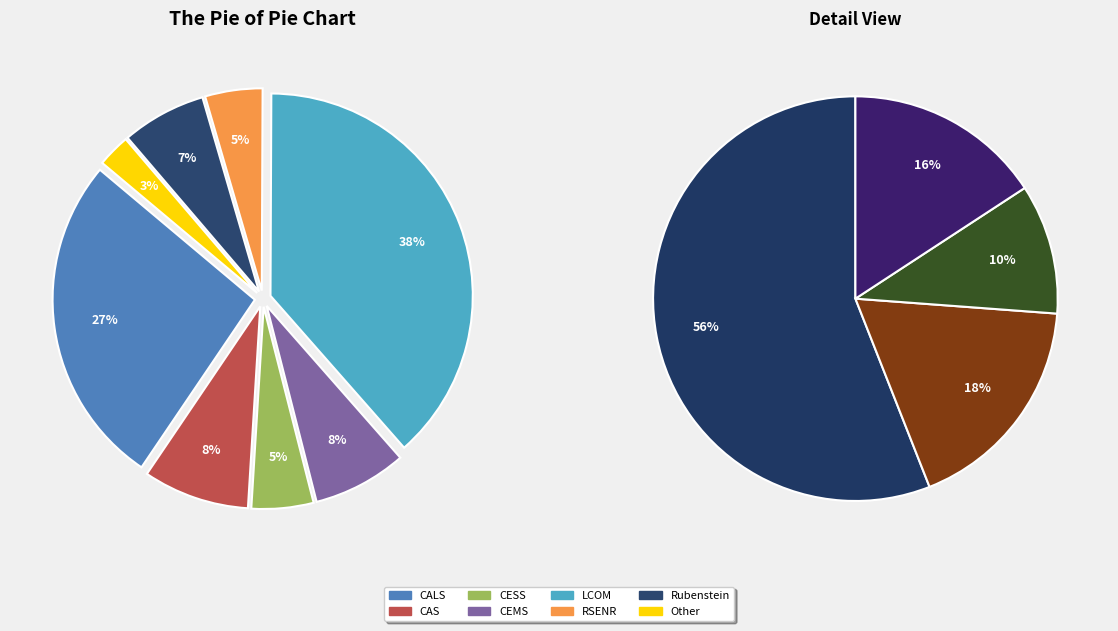

How many segments does this pie chart have?

8